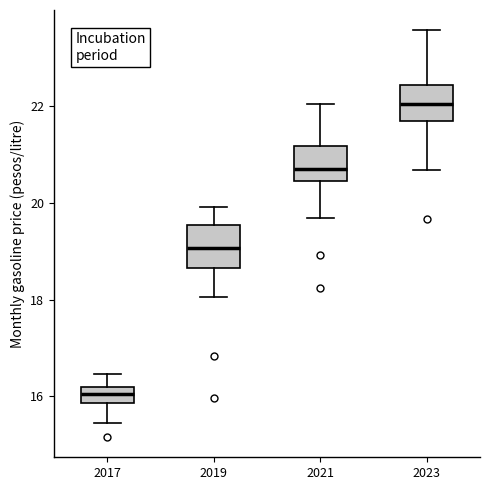

Which box's median line is the lowest?

2017